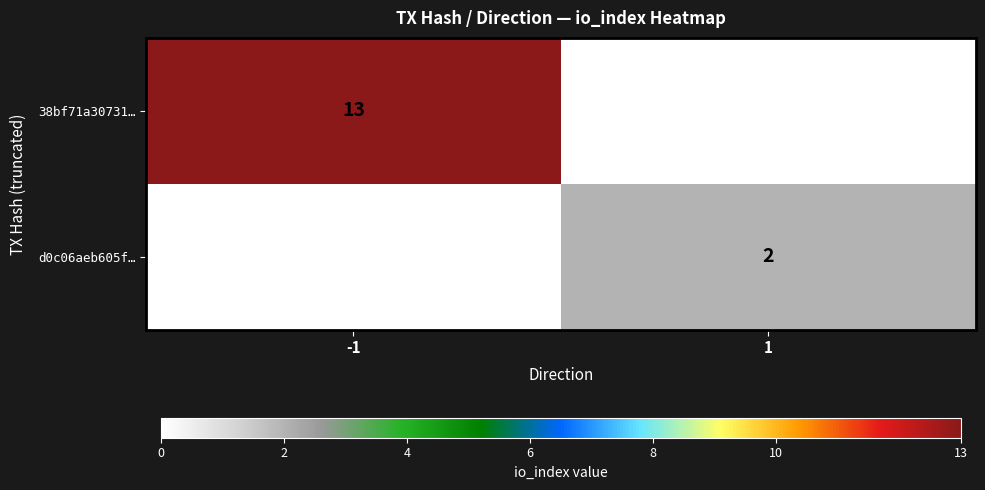

The 38bf71a30731… series shows 23 at -1. True or false?

False